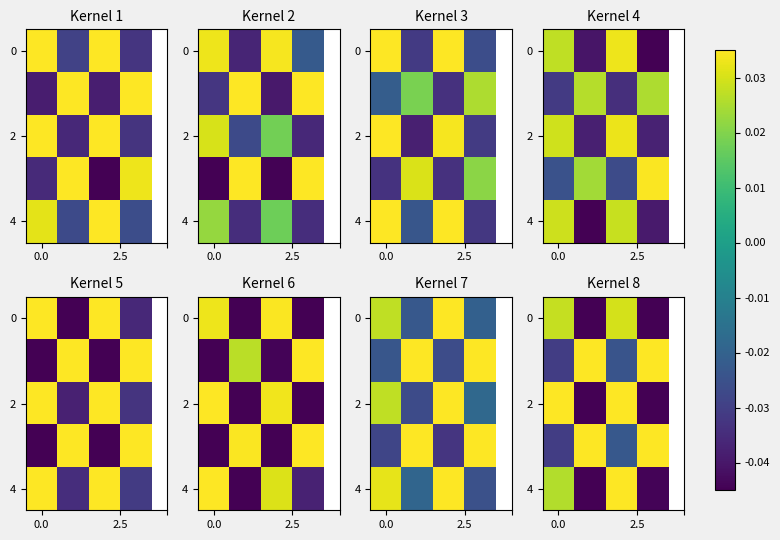

Is the value of row_2 at 2.5 greater than the value of row_0 at 2.5?

Yes